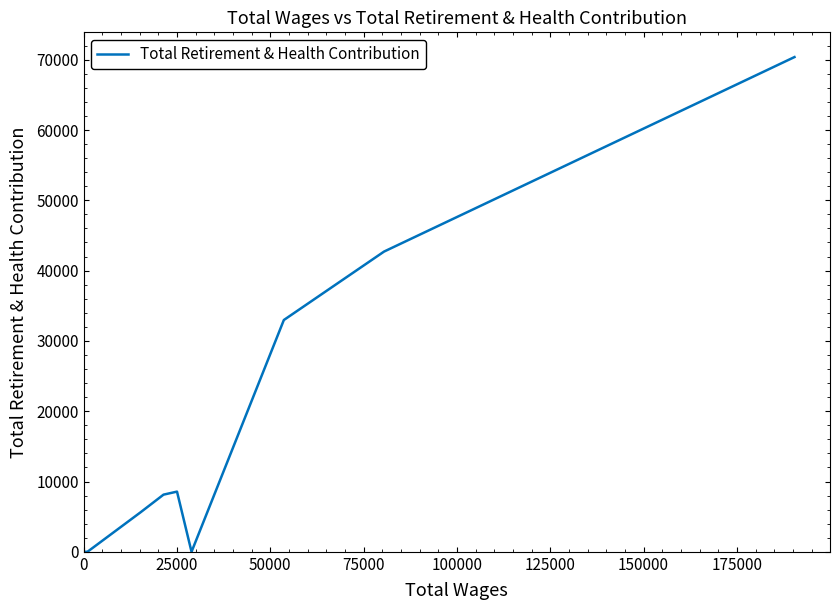

Reading left to right, what are all the values shown in this chart?

0	0	0	0	0	0	0	0	0	5624	8131	8562	0	32973	35165	42709	70377